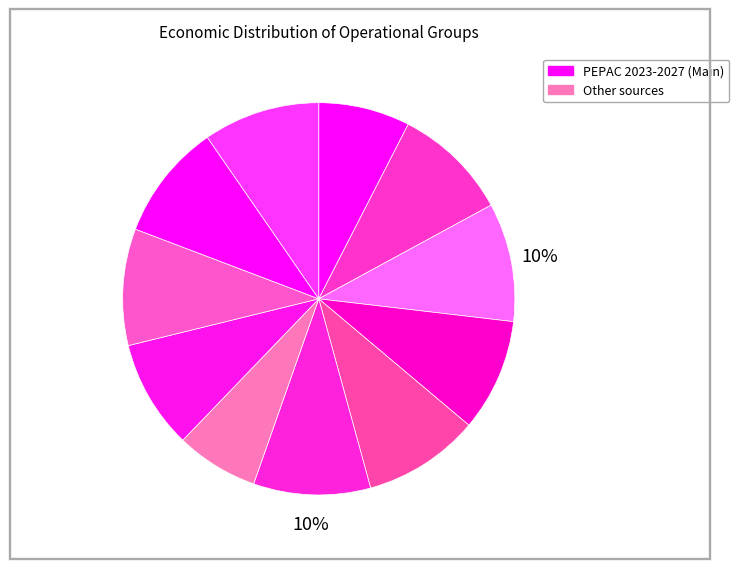

Does any single category account for the majority?

No